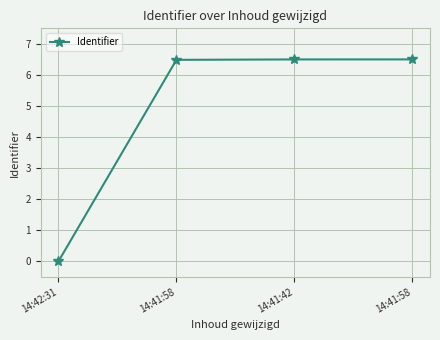

What is the sum of all values?

19.5